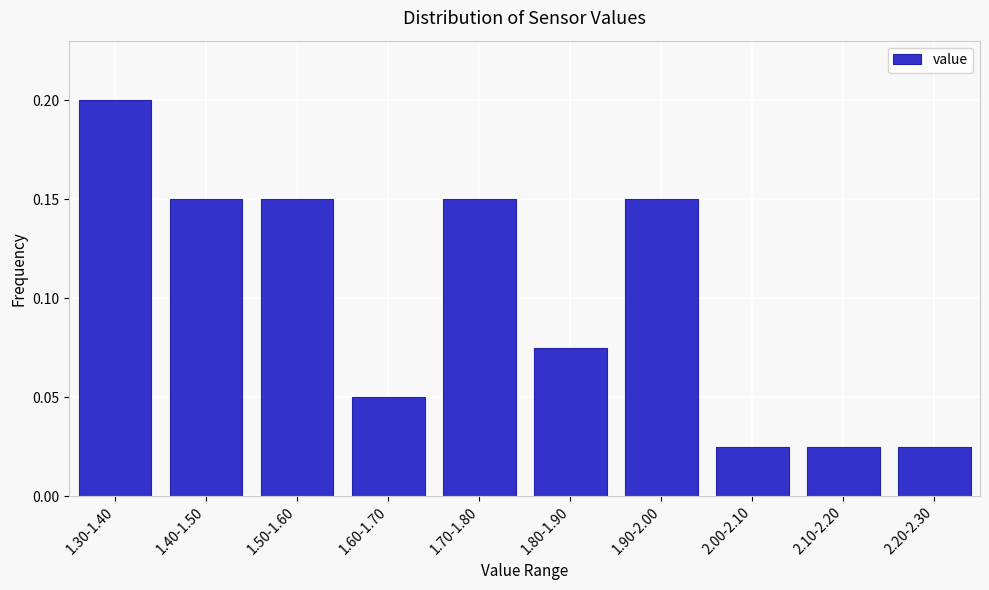

What is the label of the 7th bar from the right?

1.60-1.70